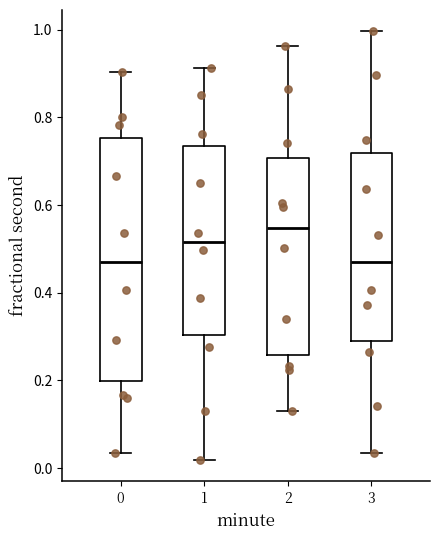

Reading left to right, transcribe this box plot: for each box, give where its median line is, the range the box spans, and where its two whiskers end, as read against the y-axis. The values are not printed on the chart, so give them approximately, as read against the axis.

0: median 0.48, box 0.20 to 0.76, whiskers 0.04 to 0.90
1: median 0.52, box 0.30 to 0.74, whiskers 0.02 to 0.92
2: median 0.54, box 0.26 to 0.70, whiskers 0.14 to 0.96
3: median 0.46, box 0.30 to 0.72, whiskers 0.04 to 1.00